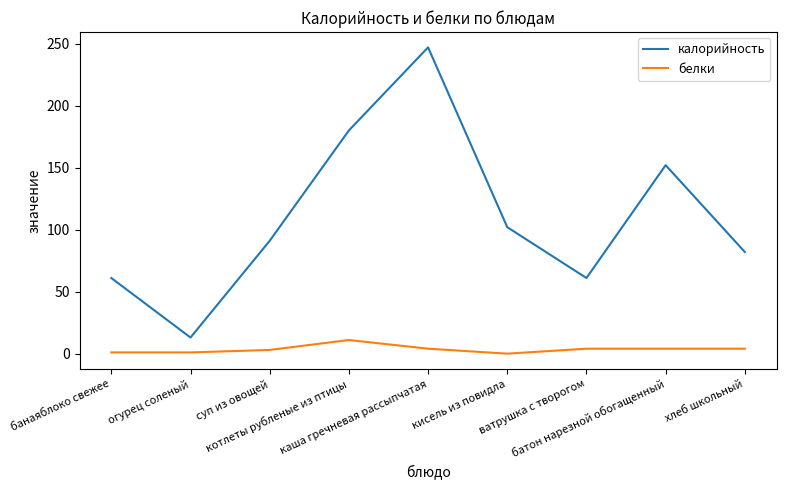

What is the spread (max minus min) of values at огурец соленый?

12